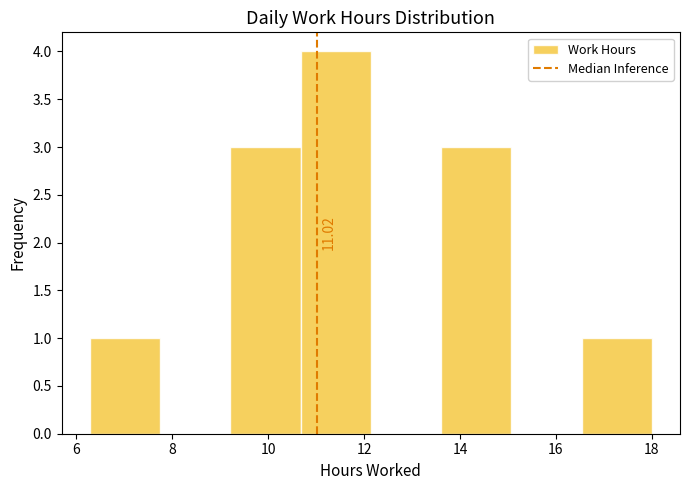

Which range on the x-axis has the tallest bar?

10.6 to 12.2